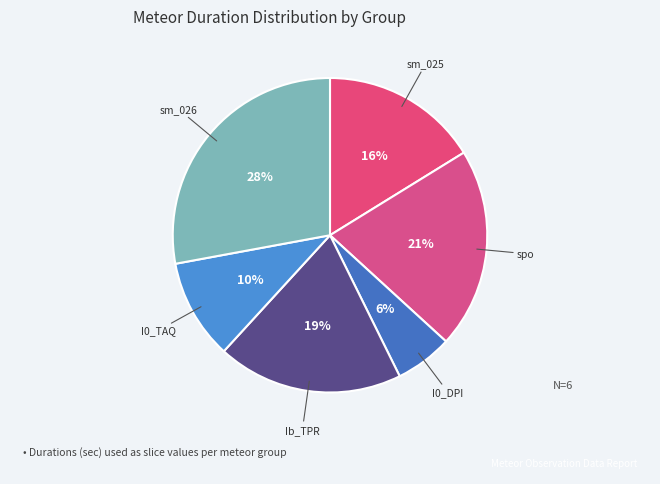

Do sm_026 and I0_TAQ together represent more than half of the pie?

No